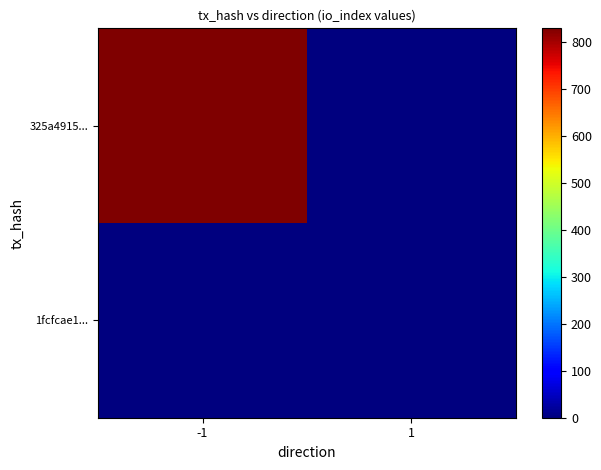

What is the difference between the highest and lowest values at -1?

829